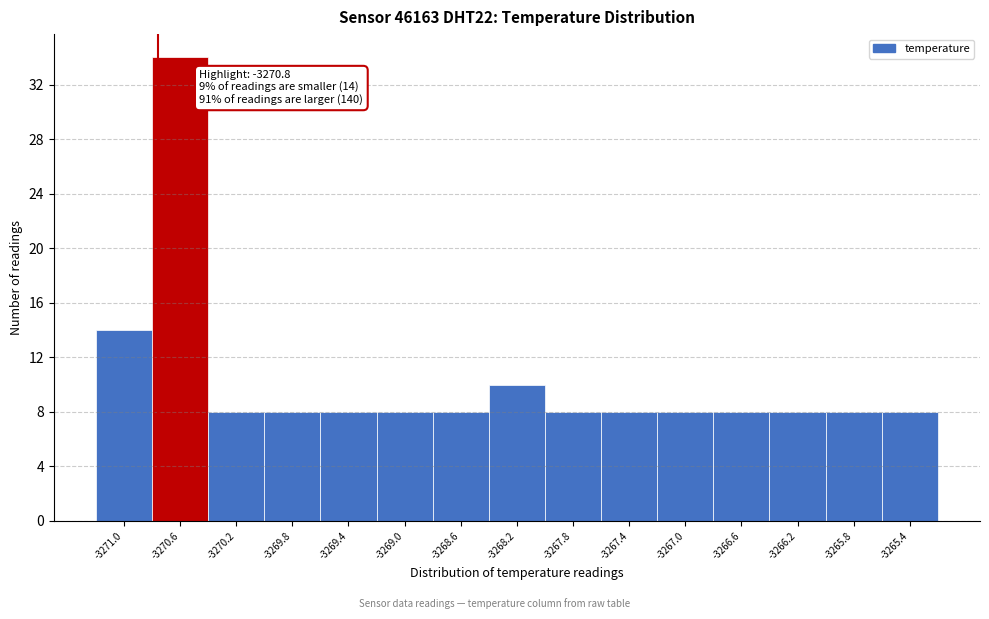

Over which range of the x-axis is the bar tallest?

-3270.85 to -3270.45